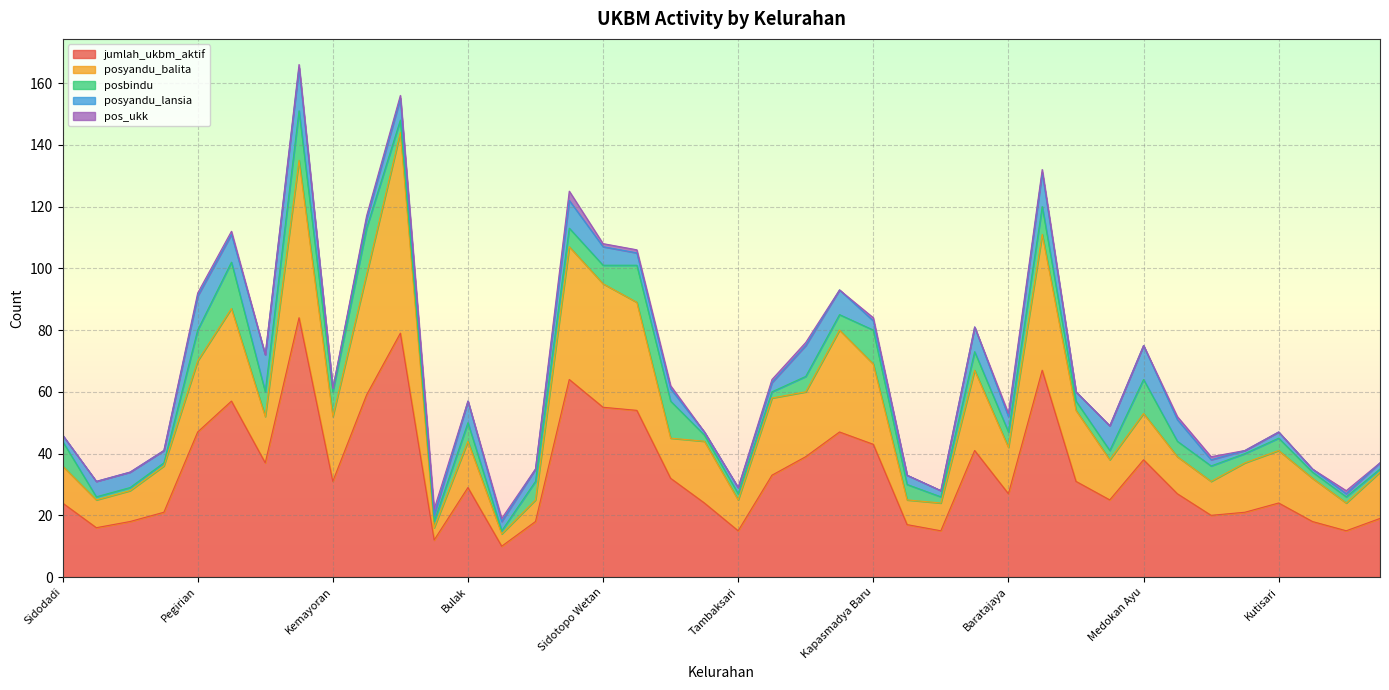

Reading left to right, list all the values displayed in this chart.

jumlah_ukbm_aktif: Sidodadi=24	Nyamplungan=16	Krembangan Utara=18	Perak Utara=21	Pegirian=47	Ujung=57	Sidotopo=37	Wonokusumo=84	Kemayoran=31	Dupak=59	Morokrembangan=79	Kenjeran=12	Bulak=29	Kedung Cowek=10	Sukolilo Baru=18	Tanah Kali Kedinding=64	Sidotopo Wetan=55	Bulak Banteng=54	Tambak Wedi=32	Rangkah=24	Tambaksari=15	Ploso=33	Pacarkeling=39	Pacarkembang=47	Kapasmadya Baru=43	Dukuh Setro=17	Pucang Sewu=15	Kertajaya=41	Baratajaya=27	Mojo=67	Gubeng=31	Airlangga=25	Medokan Ayu=38	Penjaringansari=27	Wonorejo=20	Kendangsari=21	Kutisari=24	Gunung Anyar=18	Gunung Anyar Tambak=15	Rungkut Menanggal=19
posyandu_balita: Sidodadi=12	Nyamplungan=9	Krembangan Utara=10	Perak Utara=15	Pegirian=23	Ujung=30	Sidotopo=15	Wonokusumo=51	Kemayoran=21	Dupak=39	Morokrembangan=65	Kenjeran=4	Bulak=15	Kedung Cowek=4	Sukolilo Baru=7	Tanah Kali Kedinding=43	Sidotopo Wetan=40	Bulak Banteng=35	Tambak Wedi=13	Rangkah=20	Tambaksari=10	Ploso=25	Pacarkeling=21	Pacarkembang=33	Kapasmadya Baru=26	Dukuh Setro=8	Pucang Sewu=9	Kertajaya=26	Baratajaya=15	Mojo=44	Gubeng=23	Airlangga=13	Medokan Ayu=15	Penjaringansari=12	Wonorejo=11	Kendangsari=16	Kutisari=17	Gunung Anyar=14	Gunung Anyar Tambak=9	Rungkut Menanggal=15
posbindu: Sidodadi=8	Nyamplungan=1	Krembangan Utara=1	Perak Utara=1	Pegirian=10	Ujung=15	Sidotopo=8	Wonokusumo=16	Kemayoran=8	Dupak=15	Morokrembangan=4	Kenjeran=2	Bulak=6	Kedung Cowek=1	Sukolilo Baru=6	Tanah Kali Kedinding=6	Sidotopo Wetan=6	Bulak Banteng=12	Tambak Wedi=12	Rangkah=2	Tambaksari=2	Ploso=2	Pacarkeling=5	Pacarkembang=5	Kapasmadya Baru=11	Dukuh Setro=5	Pucang Sewu=2	Kertajaya=6	Baratajaya=5	Mojo=9	Gubeng=3	Airlangga=3	Medokan Ayu=11	Penjaringansari=5	Wonorejo=5	Kendangsari=3	Kutisari=4	Gunung Anyar=2	Gunung Anyar Tambak=2	Rungkut Menanggal=1
posyandu_lansia: Sidodadi=2	Nyamplungan=5	Krembangan Utara=5	Perak Utara=4	Pegirian=11	Ujung=9	Sidotopo=12	Wonokusumo=14	Kemayoran=1	Dupak=3	Morokrembangan=7	Kenjeran=2	Bulak=7	Kedung Cowek=3	Sukolilo Baru=4	Tanah Kali Kedinding=9	Sidotopo Wetan=6	Bulak Banteng=4	Tambak Wedi=4	Rangkah=1	Tambaksari=2	Ploso=3	Pacarkeling=10	Pacarkembang=8	Kapasmadya Baru=3	Dukuh Setro=3	Pucang Sewu=2	Kertajaya=8	Baratajaya=5	Mojo=11	Gubeng=3	Airlangga=8	Medokan Ayu=11	Penjaringansari=7	Wonorejo=2	Kendangsari=1	Kutisari=2	Gunung Anyar=1	Gunung Anyar Tambak=1	Rungkut Menanggal=2
pos_ukk: Sidodadi=0	Nyamplungan=0	Krembangan Utara=0	Perak Utara=0	Pegirian=1	Ujung=1	Sidotopo=0	Wonokusumo=1	Kemayoran=0	Dupak=1	Morokrembangan=1	Kenjeran=2	Bulak=0	Kedung Cowek=1	Sukolilo Baru=0	Tanah Kali Kedinding=3	Sidotopo Wetan=1	Bulak Banteng=1	Tambak Wedi=1	Rangkah=0	Tambaksari=0	Ploso=1	Pacarkeling=1	Pacarkembang=0	Kapasmadya Baru=1	Dukuh Setro=0	Pucang Sewu=0	Kertajaya=0	Baratajaya=1	Mojo=1	Gubeng=0	Airlangga=0	Medokan Ayu=0	Penjaringansari=1	Wonorejo=1	Kendangsari=0	Kutisari=0	Gunung Anyar=0	Gunung Anyar Tambak=1	Rungkut Menanggal=0